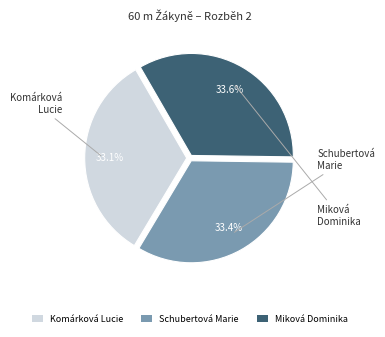

Is Schubertová Marie the majority of the pie?

No